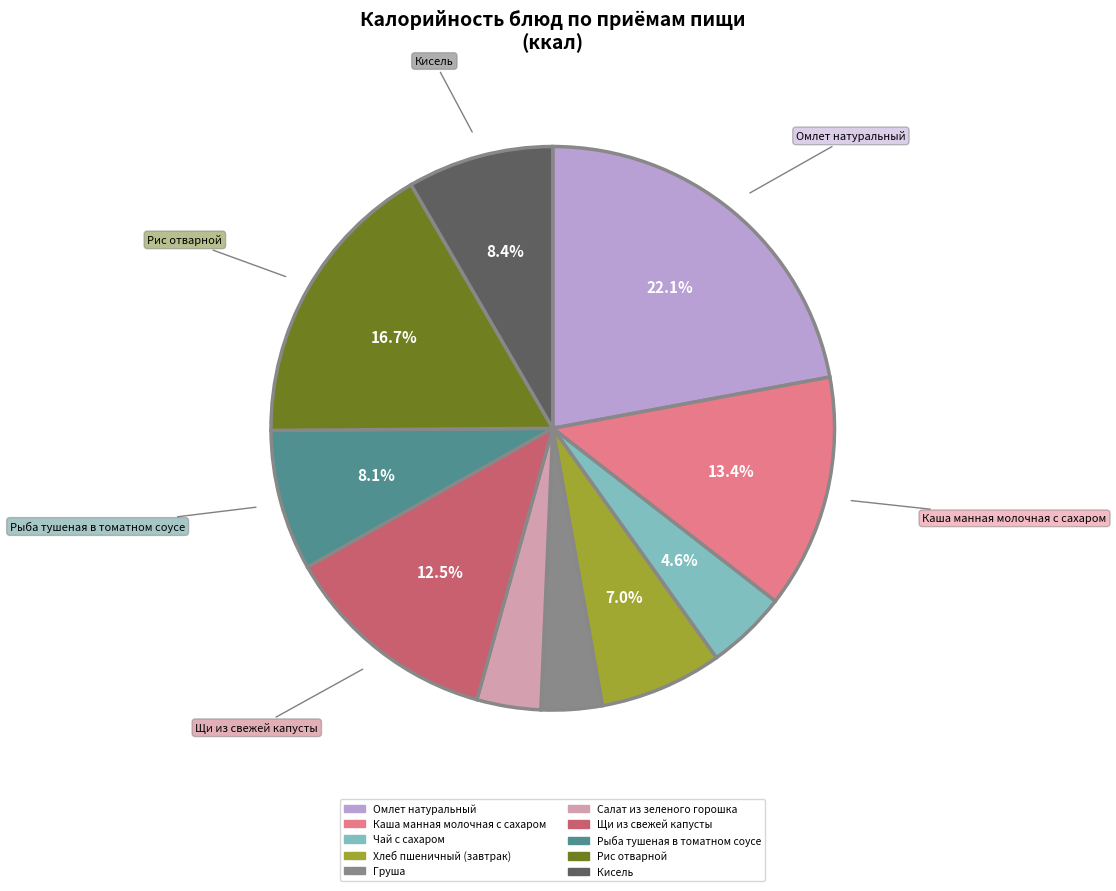

Does Хлеб пшеничный (завтрак) represent more than half of the total?

No